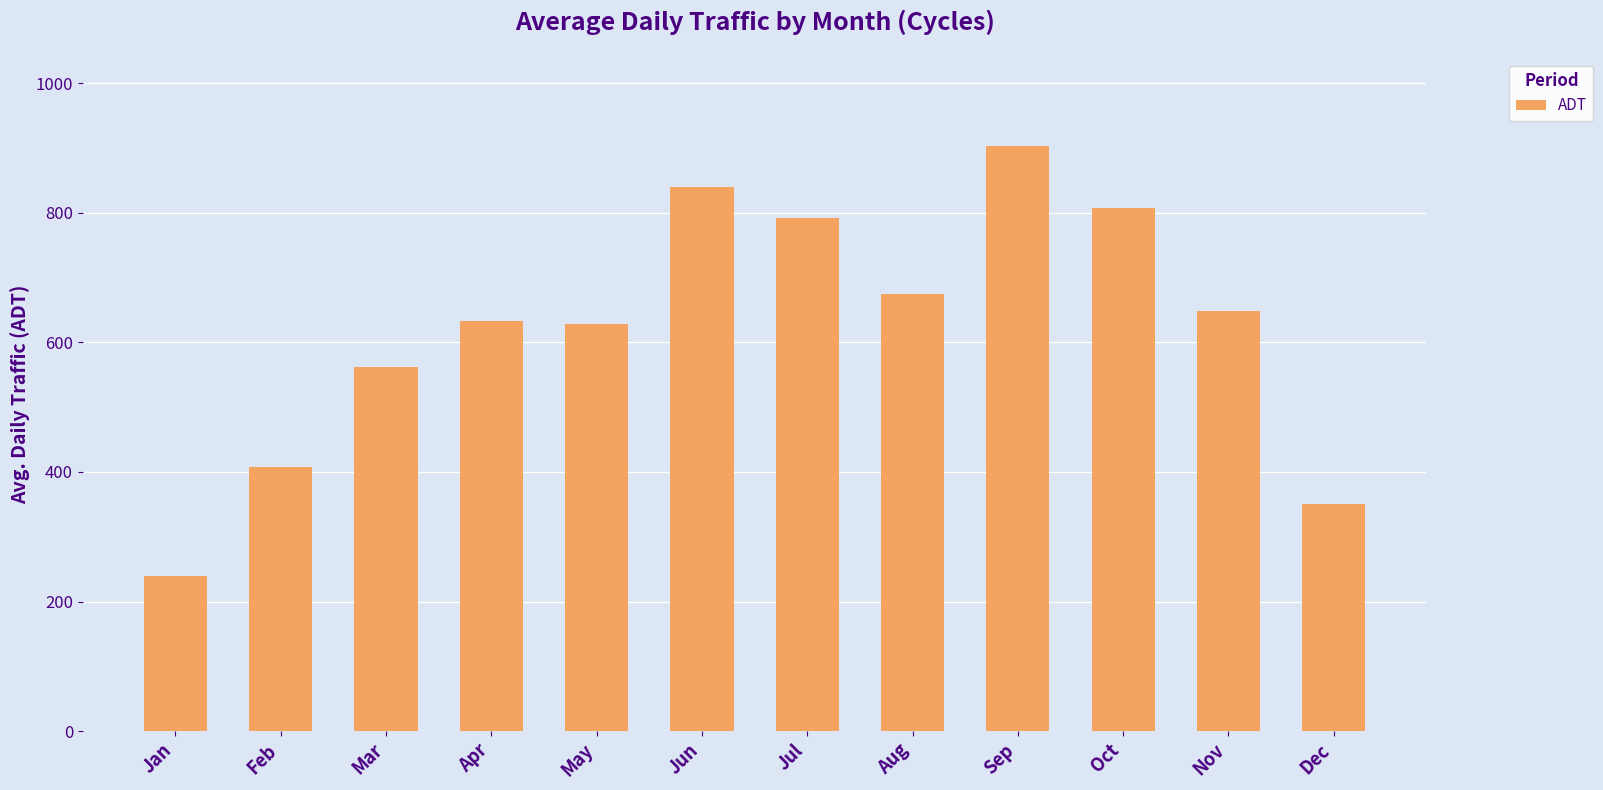

Is it true that the value at Apr is 989.5?

False